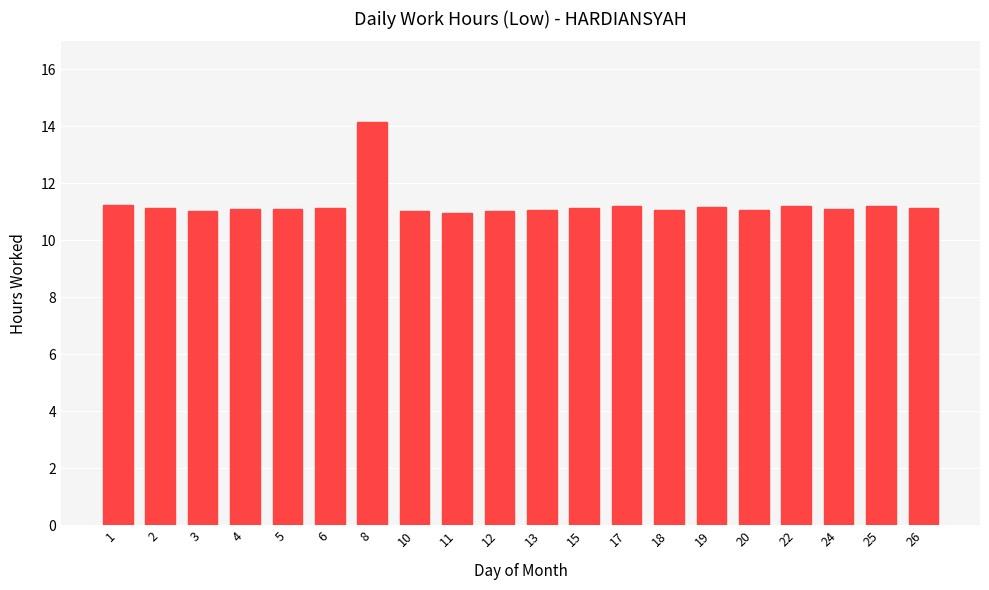

Is it true that the value at 6 is 11.1?

True